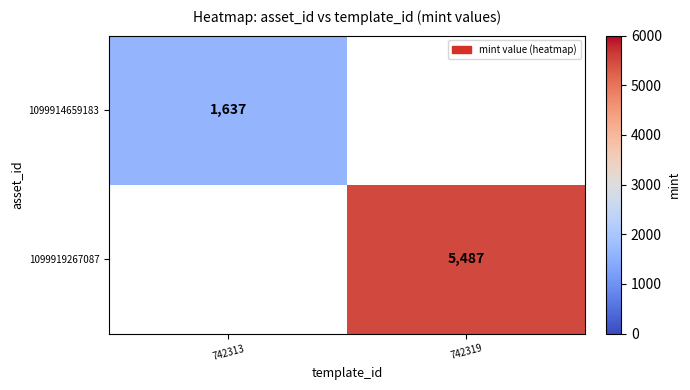

The 1099919267087 series shows 3622 at 742319. True or false?

False